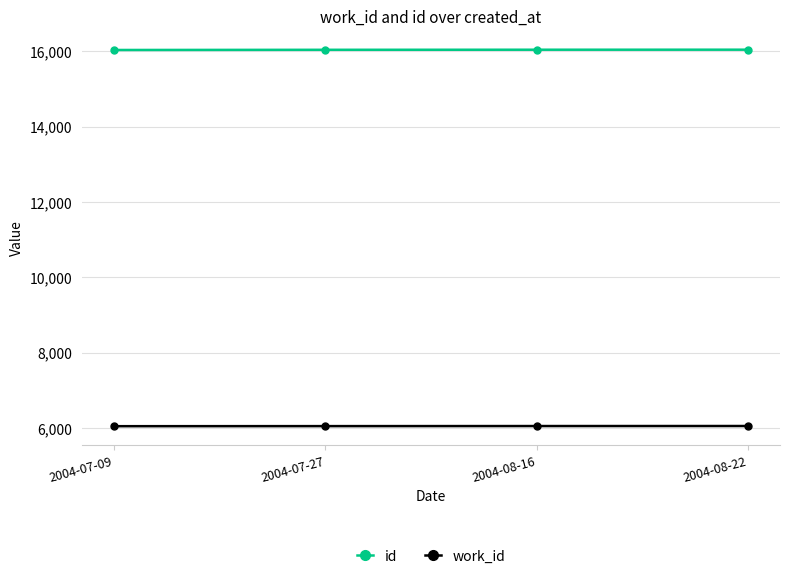

The value of id at 2004-07-09 is 16032. True or false?

True